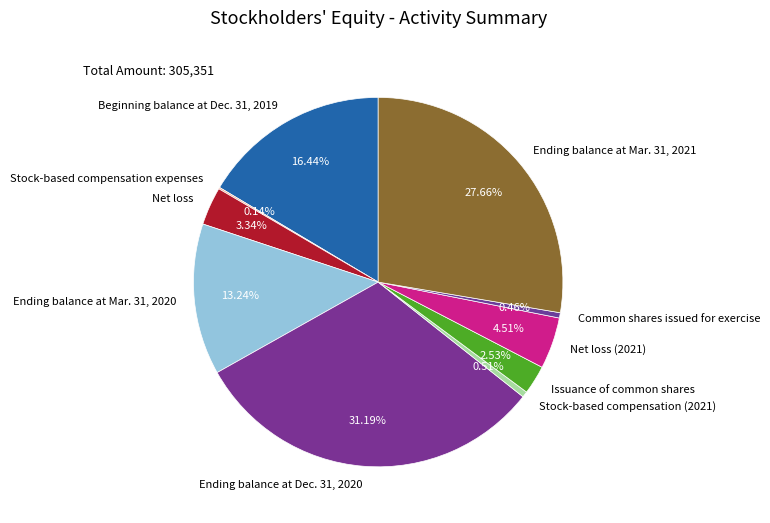

To the nearest percent, what is the combined percentage of Ending balance at Dec. 31, 2020 and Beginning balance at Dec. 31, 2019?

48%